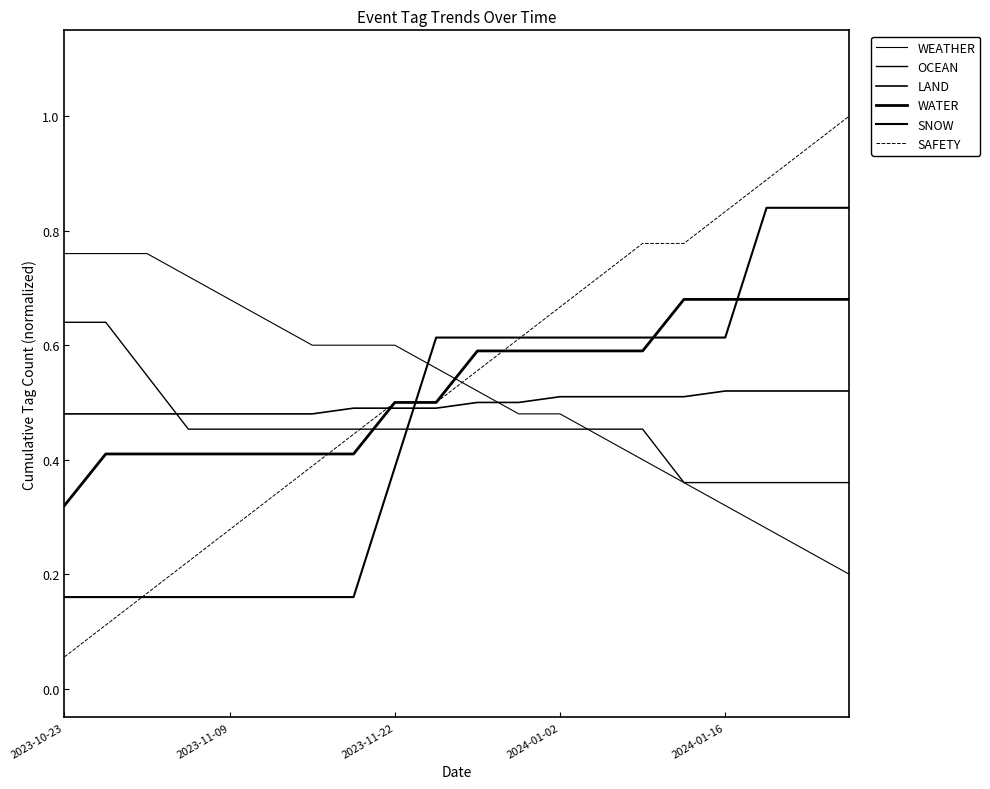

Rank the series by their maximum value, from lowest to highest.

LAND, OCEAN, WATER, WEATHER, SNOW, SAFETY